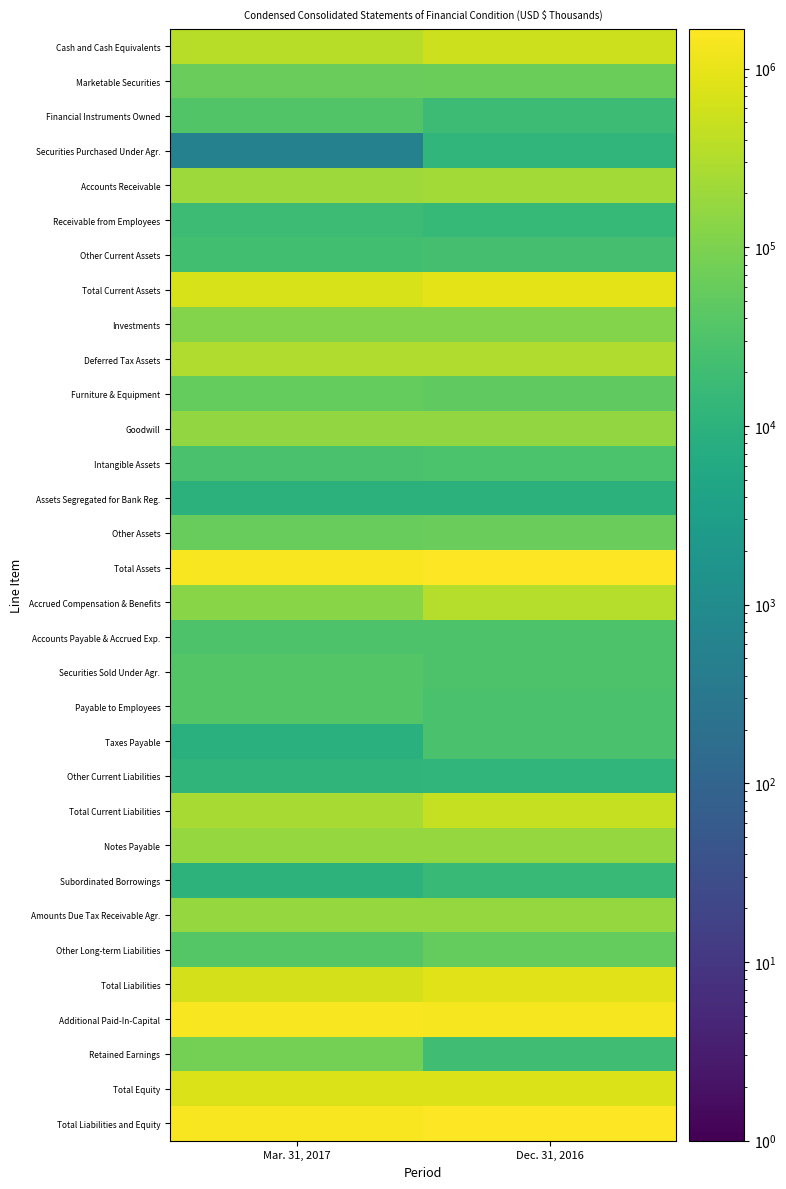

What is the spread (max minus min) of values at Mar. 31, 2017?

1432227